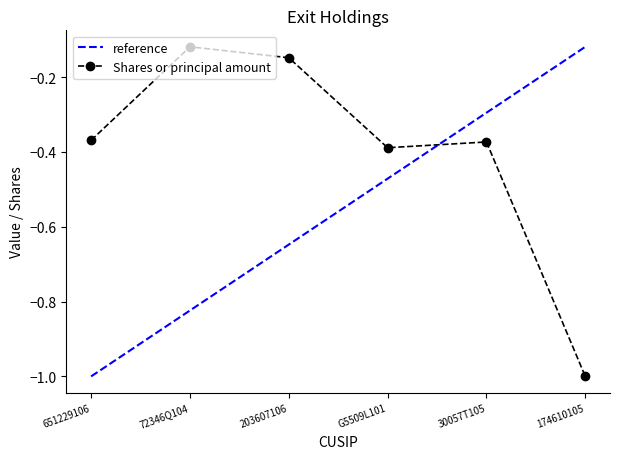

What position from the right is 72346Q104?

5